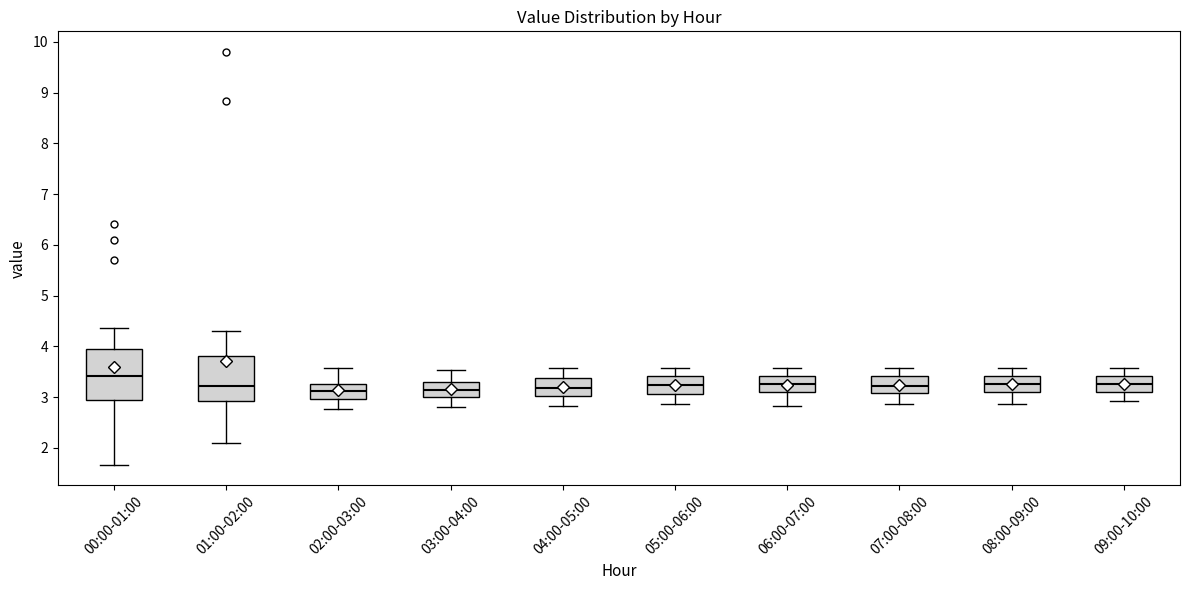

Comparing the boxes themselves (not the whiskers), which one is the tallest?

00:00-01:00